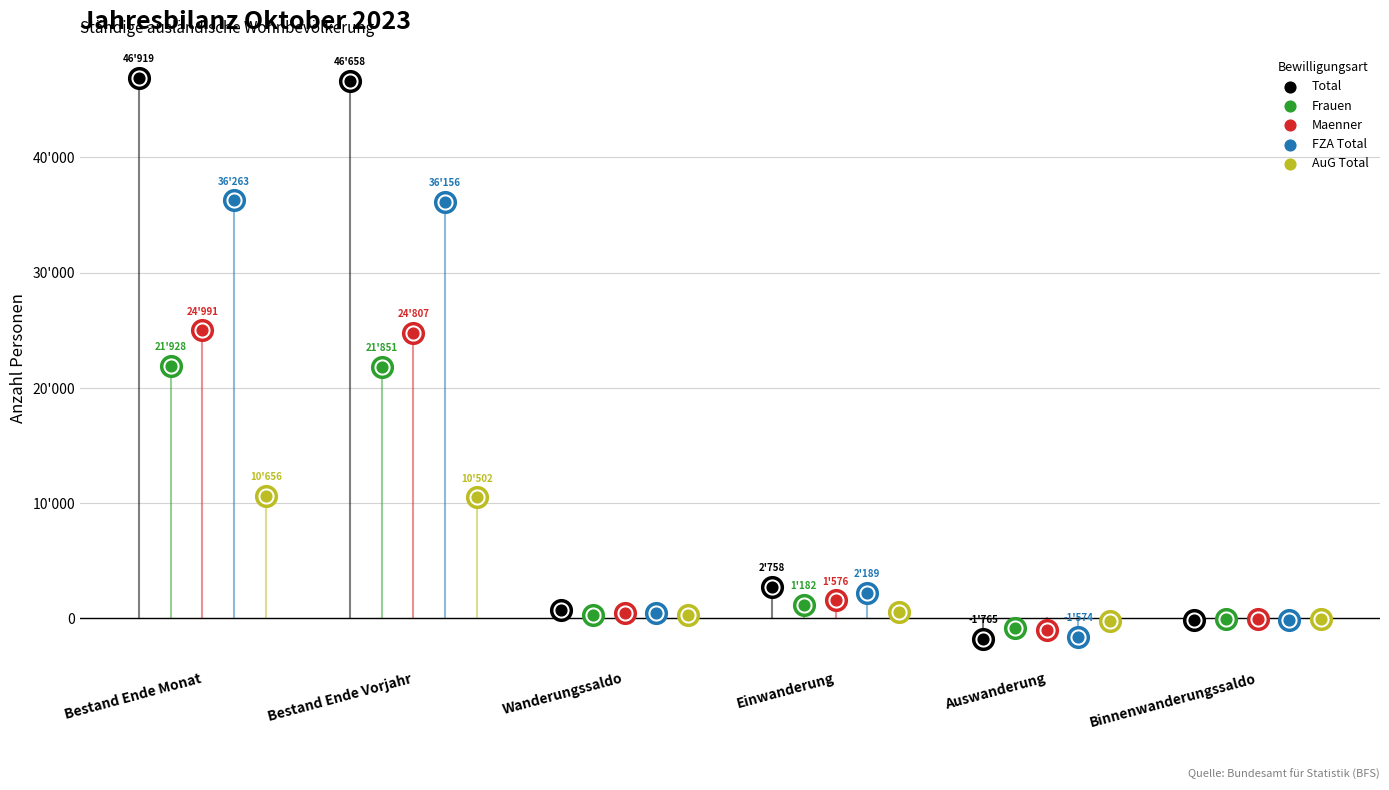

Is the value of Frauen at Bestand Ende Vorjahr greater than the value of Maenner at Bestand Ende Monat?

No